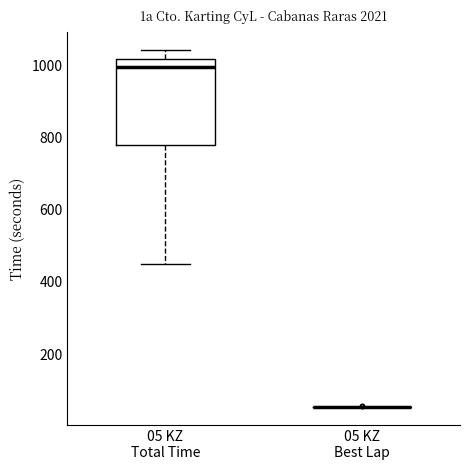

Reading left to right, read every box against the y-axis: the position of its median line, the range the box covers, and the ends of its whiskers. The values are not printed on the chart, so give them approximately, as read against the axis.

05 KZ Total Time: median 1000, box 780 to 1020, whiskers 440 to 1040
05 KZ Best Lap: box collapsed to a line at 60, whiskers 60 to 60